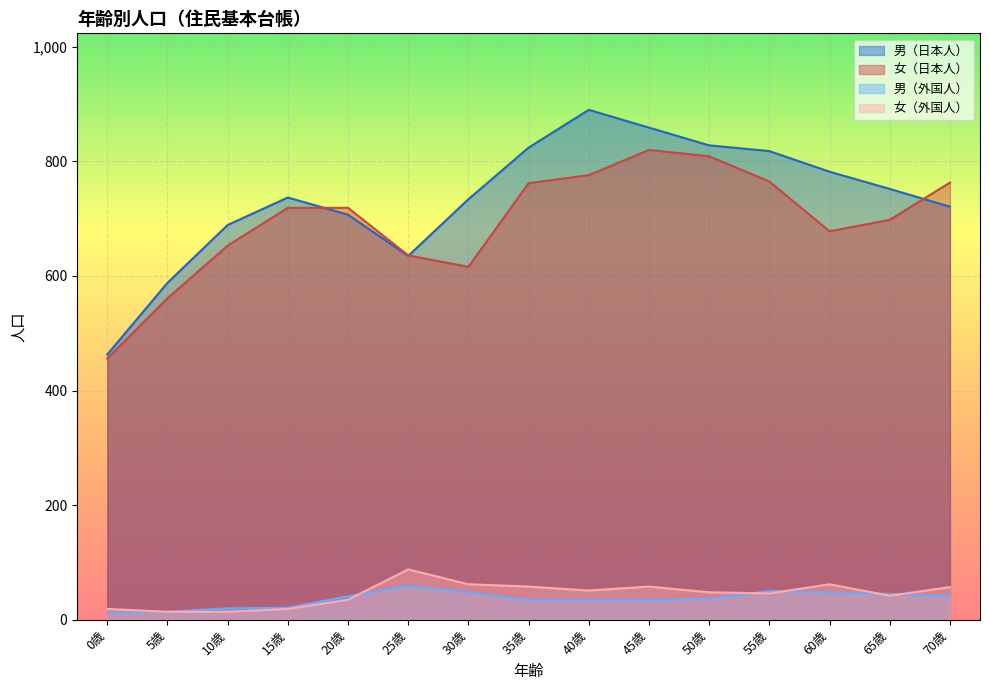

At 5歳, list the series in order from smallest to largest.

男（外国人）, 女（外国人）, 女（日本人）, 男（日本人）